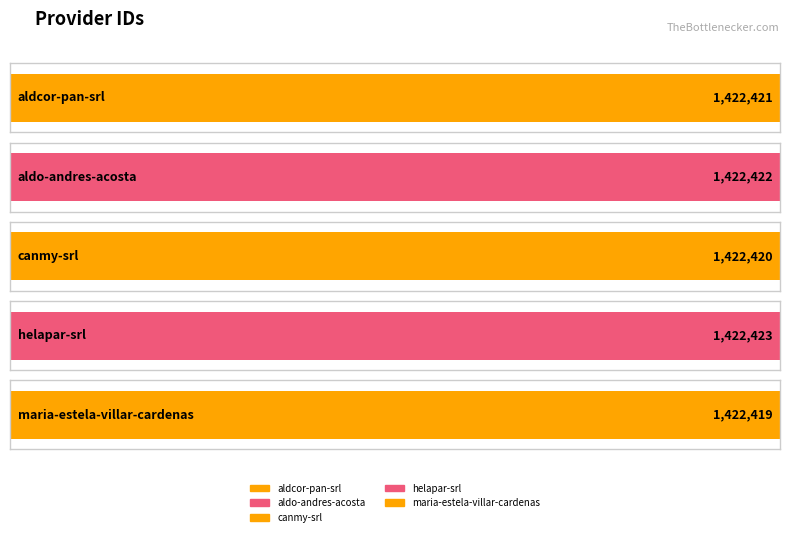

What is the label of the 4th bar from the right?

aldo-andres-acosta